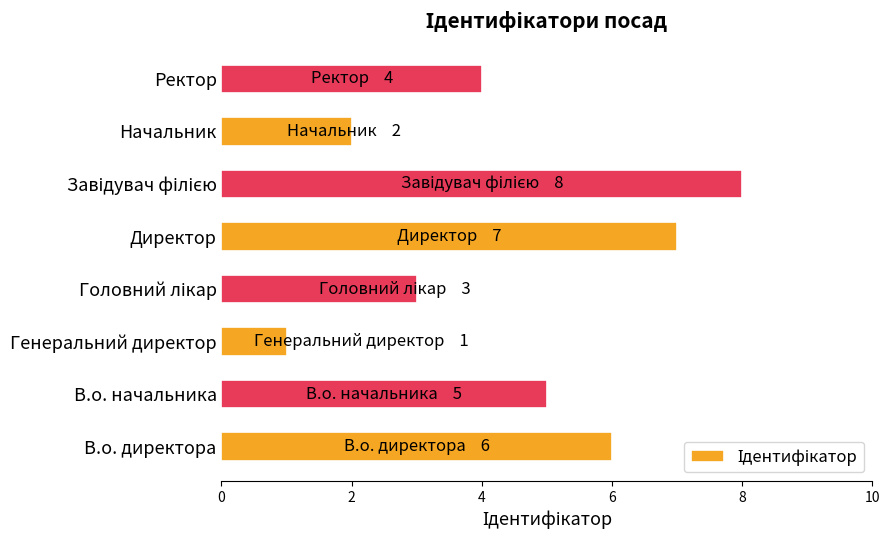

Reading bottom to top, list all the values displayed in this chart.

6	5	1	3	7	8	2	4